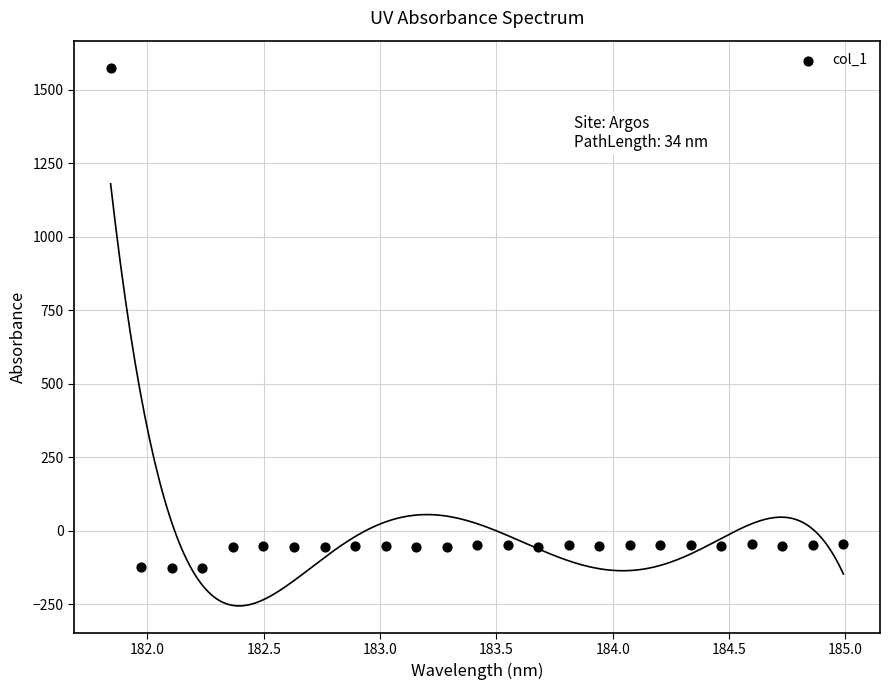

What is the range of X values (max minus min)?

3.1